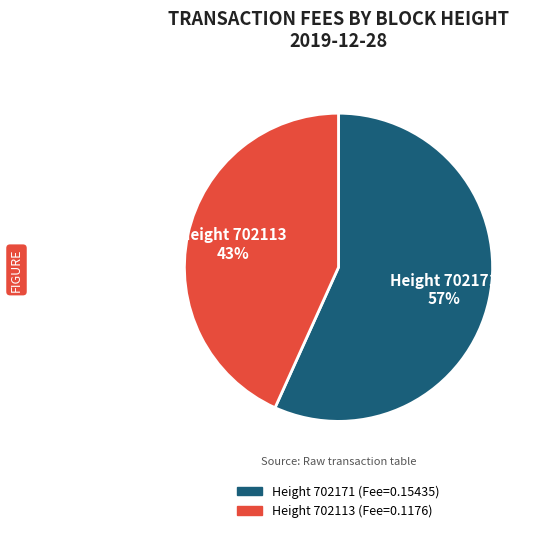

To the nearest percent, what is the difference between the largest and smallest slice percentages?

14%